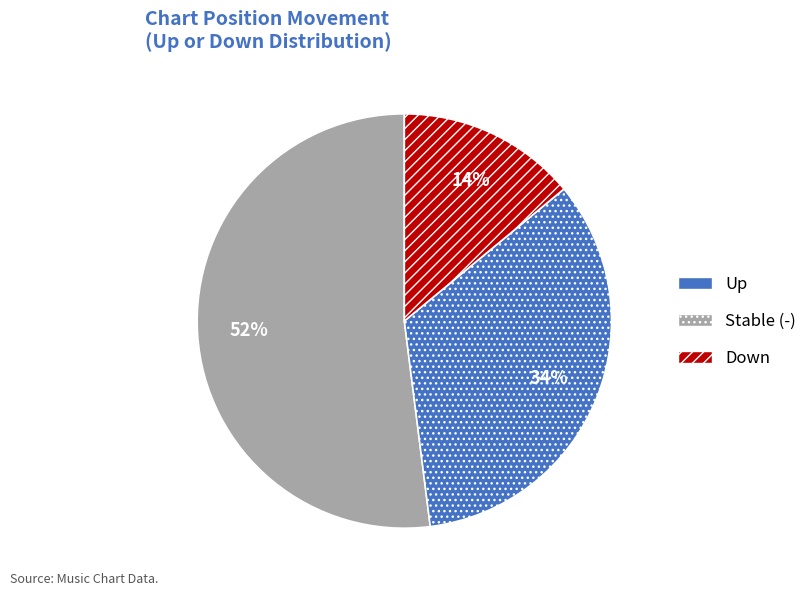

To the nearest percent, what is the difference between the largest and smallest slice percentages?

38%